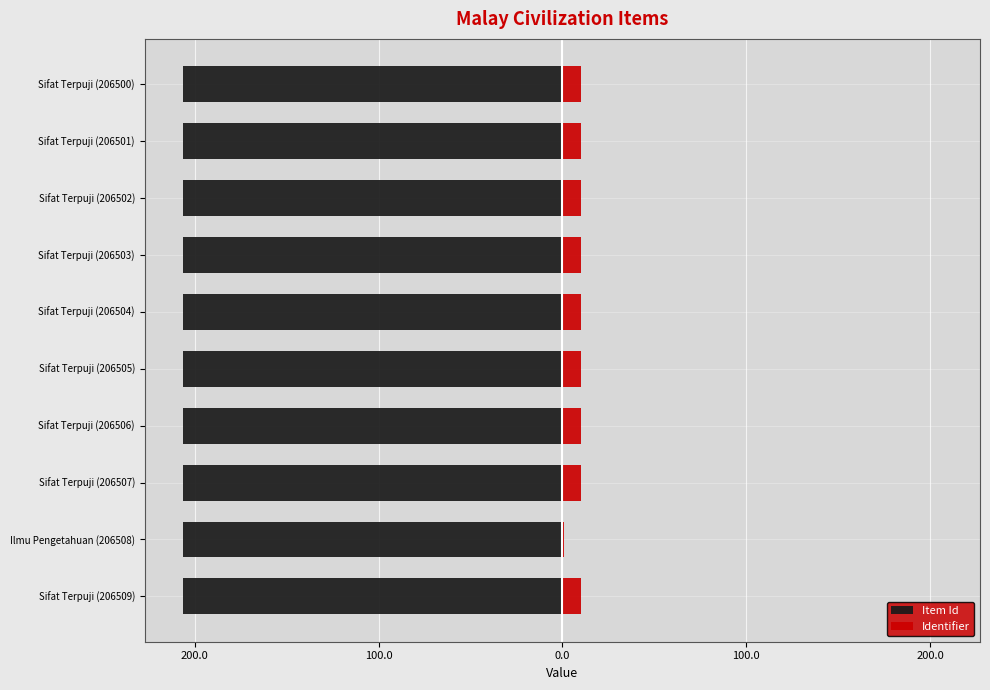

How many categories are shown in the chart?

10